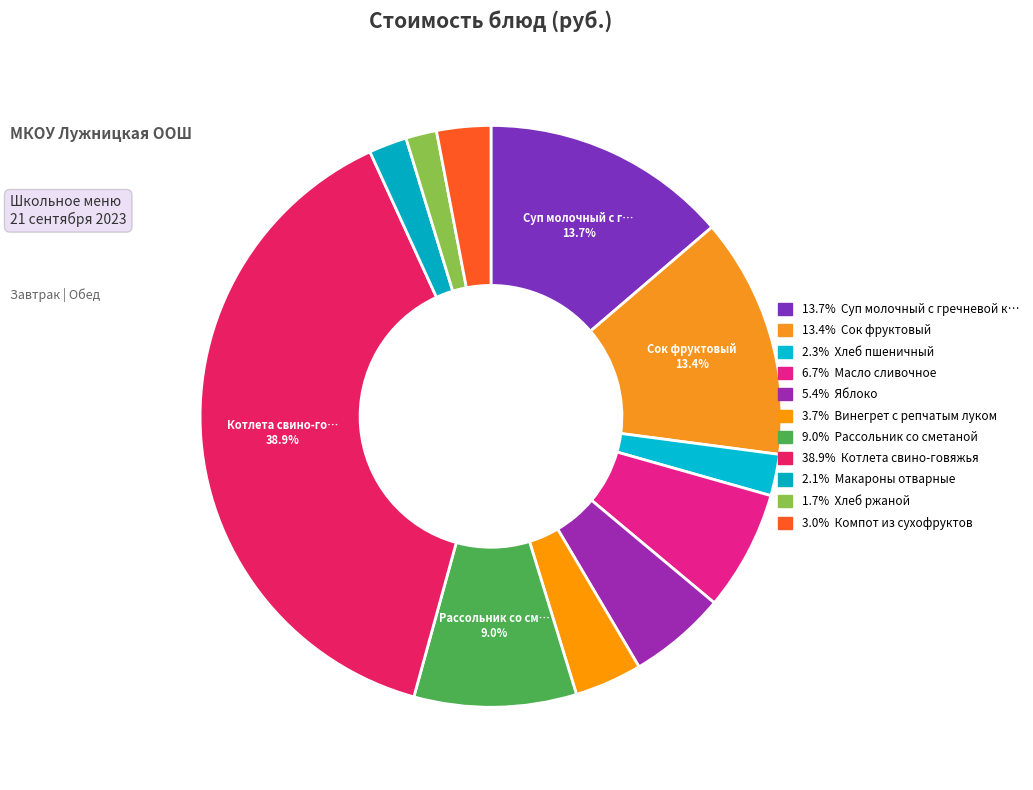

How many slices are in this pie chart?

11